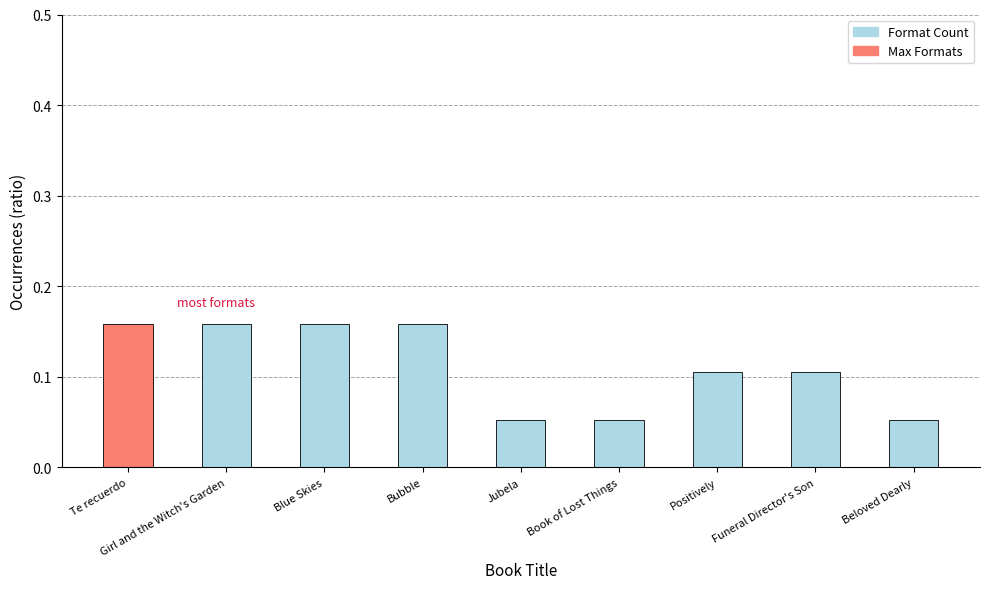

What is the sum of all values?

1.0